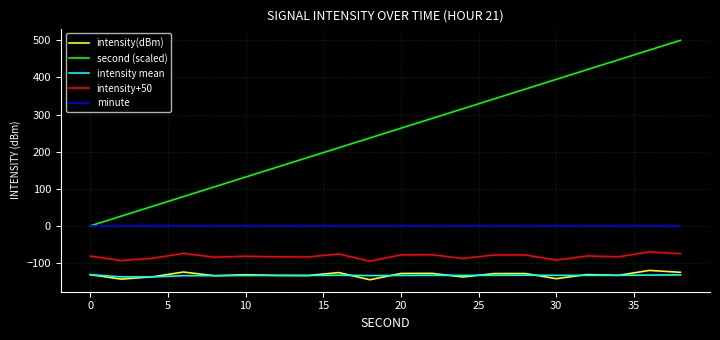

Which series has the widest spread of values?

second (scaled)